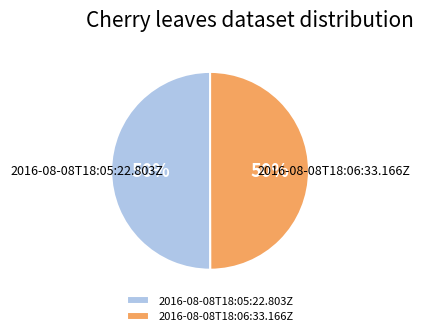

How many slices are in this pie chart?

2